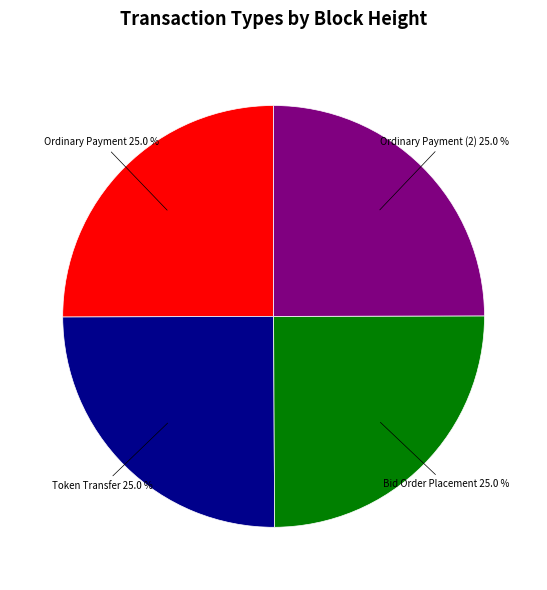

Is there any slice that represents more than half of the pie?

No